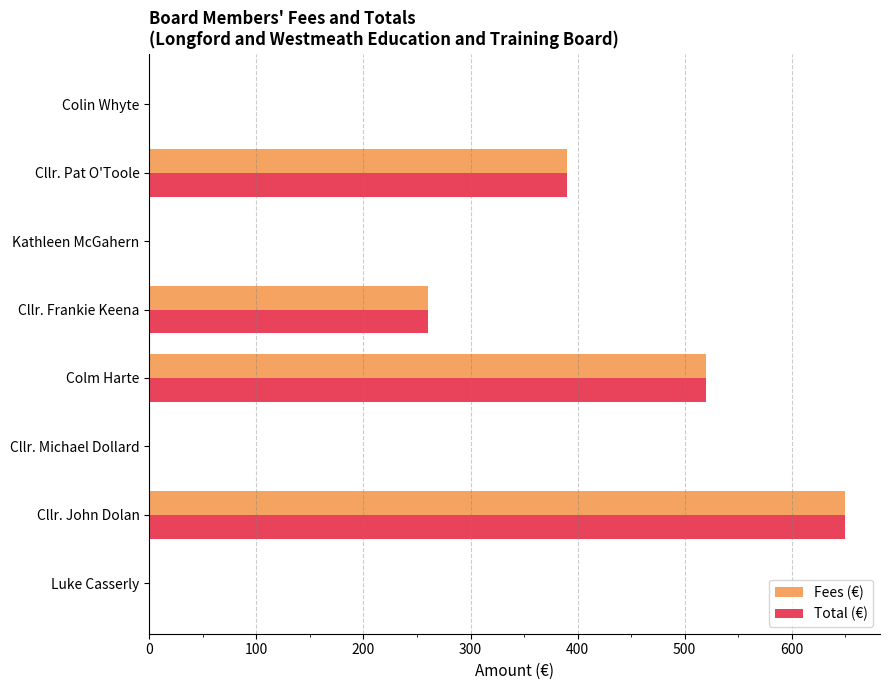

The value of Total (€) at Colin Whyte is -272. True or false?

False